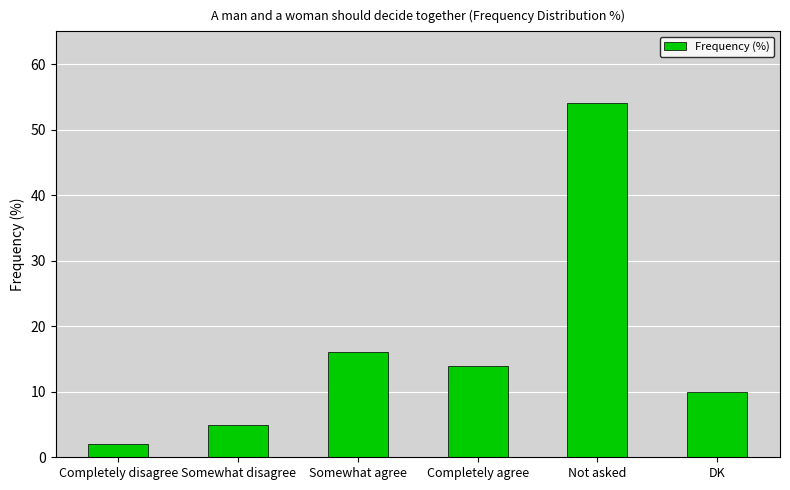

How many categories are shown in the chart?

6